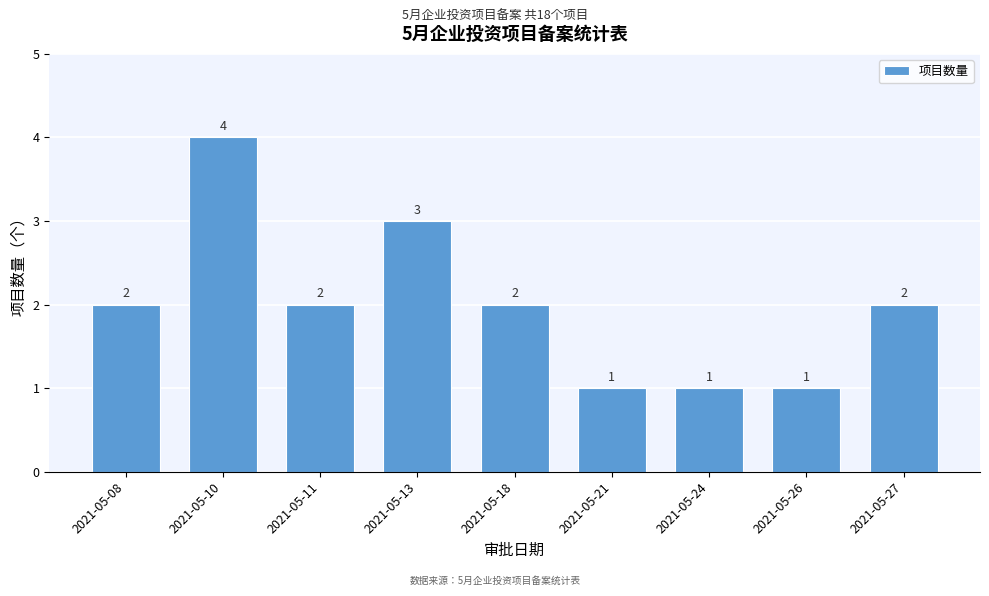

Reading left to right, what are all the values shown in this chart?

2021-05-08=2	2021-05-10=4	2021-05-11=2	2021-05-13=3	2021-05-18=2	2021-05-21=1	2021-05-24=1	2021-05-26=1	2021-05-27=2